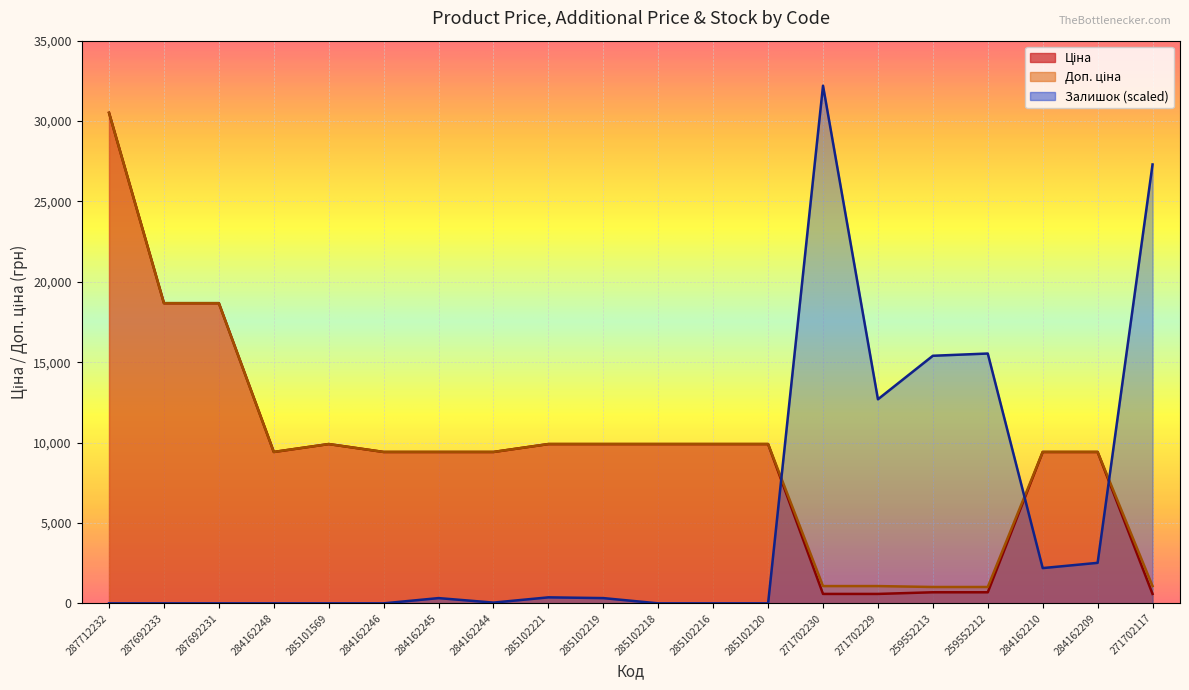

How many data points in Ціна are above 9416?

15